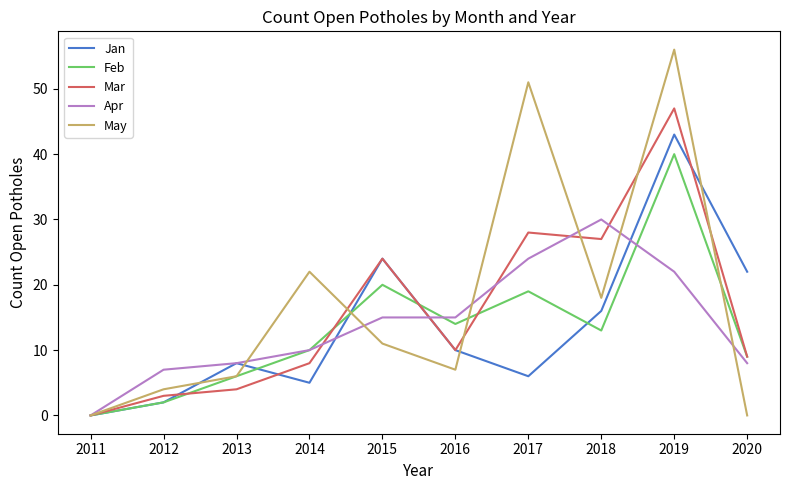

Does the chart display data point markers on the line(s)?

No